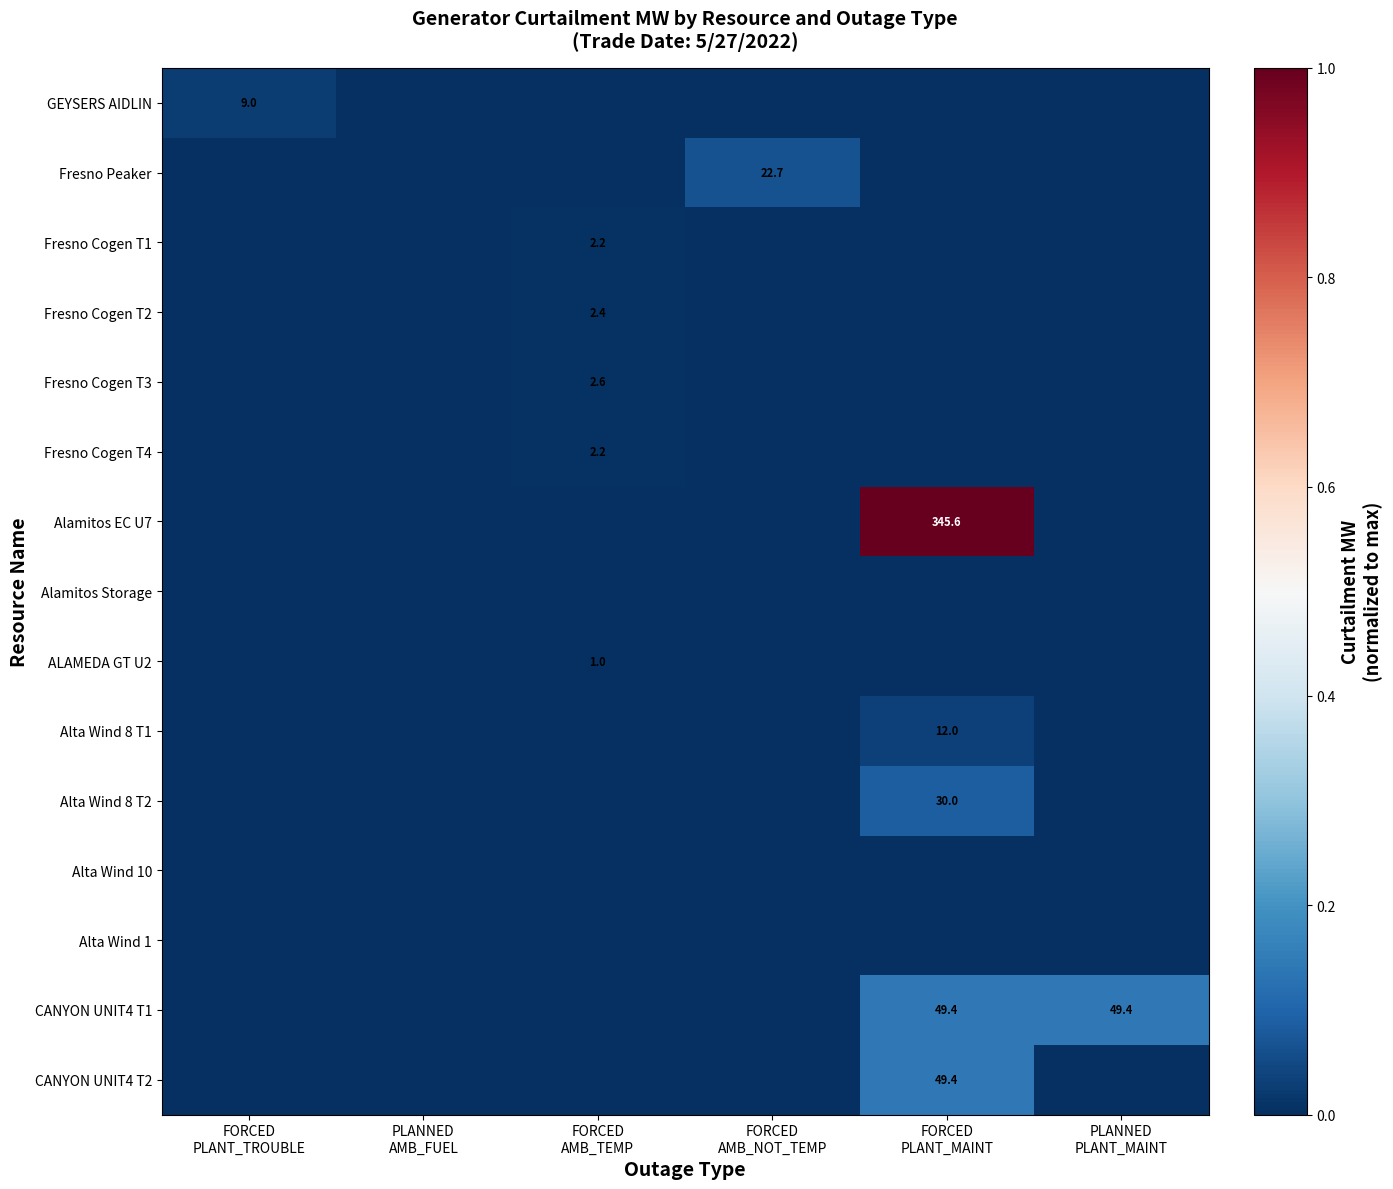

Rank the categories by Alta Wind 10 value from lowest to highest.

FORCED PLANT_TROUBLE, PLANNED AMB_FUEL, FORCED AMB_TEMP, FORCED AMB_NOT_TEMP, FORCED PLANT_MAINT, PLANNED PLANT_MAINT